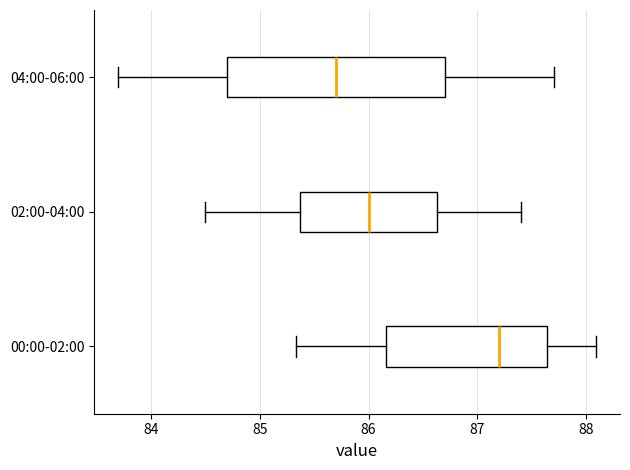

Which box's median line is the furthest to the right?

00:00-02:00